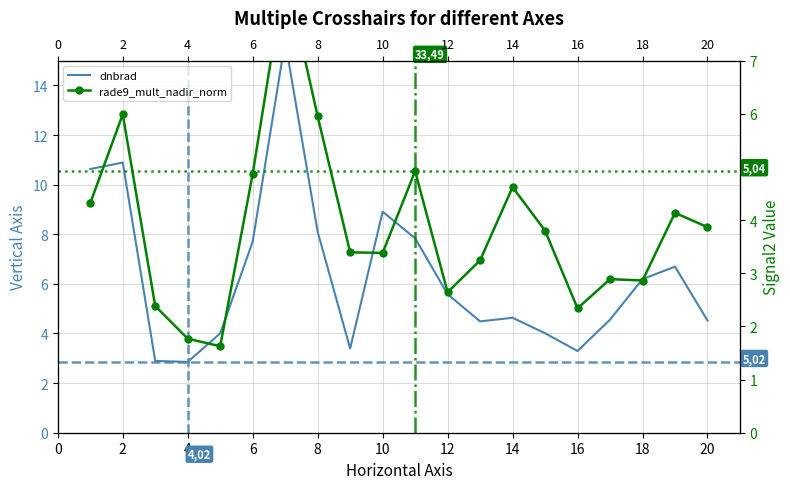

Which series has the largest total across all categories?

dnbrad